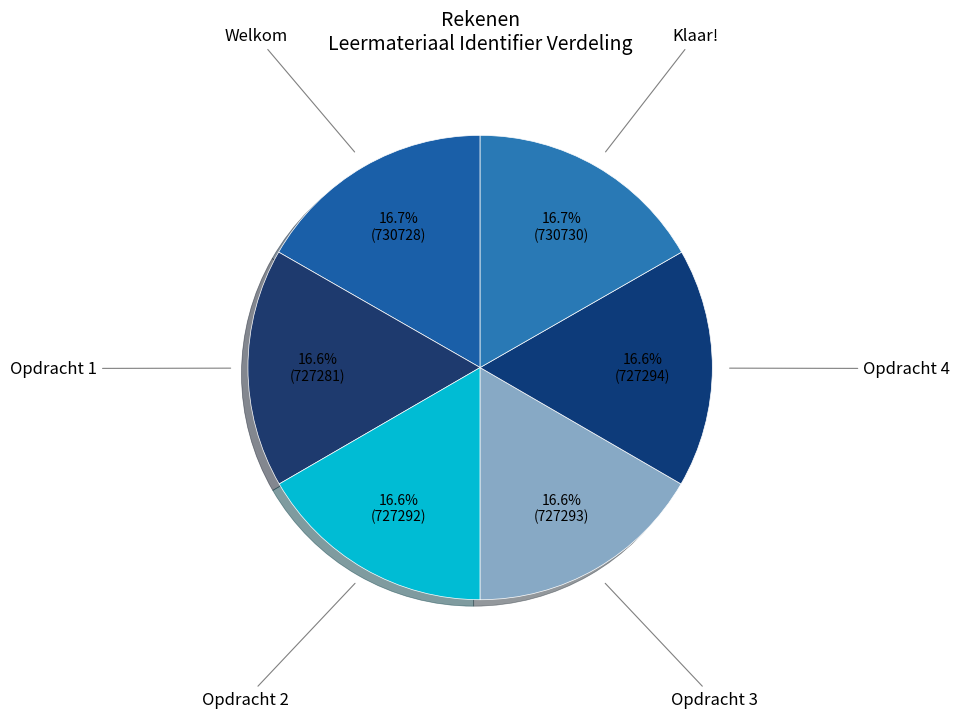

Count the number of slices in the pie.

6